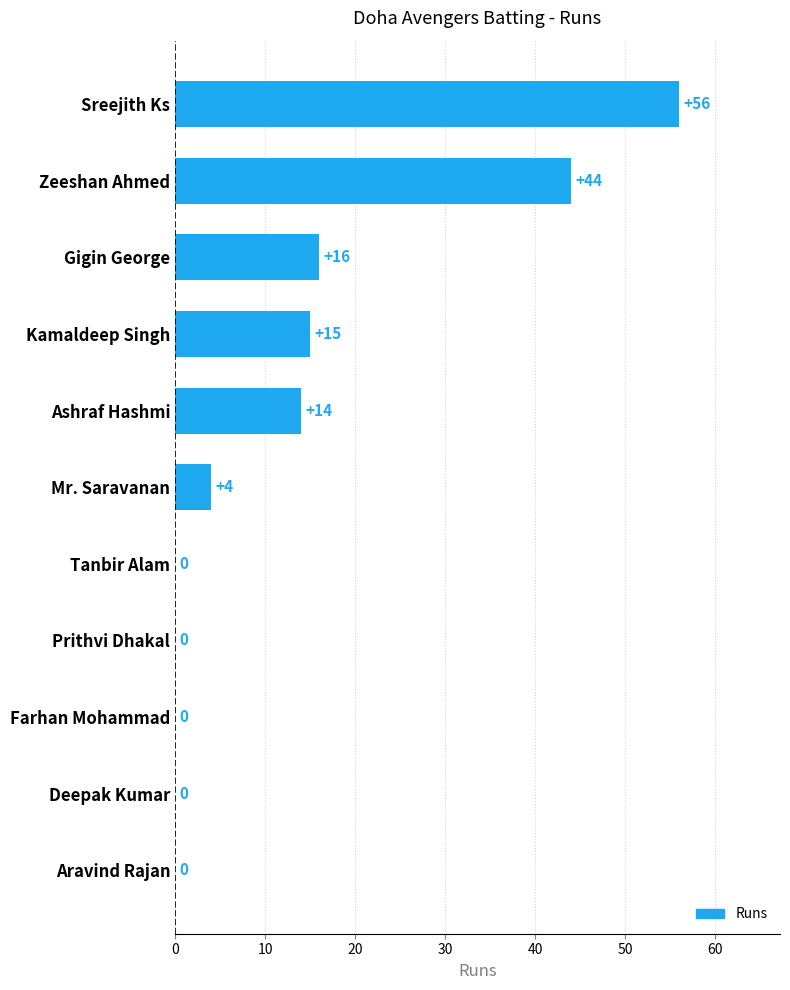

The value at Ashraf Hashmi is 19. True or false?

False